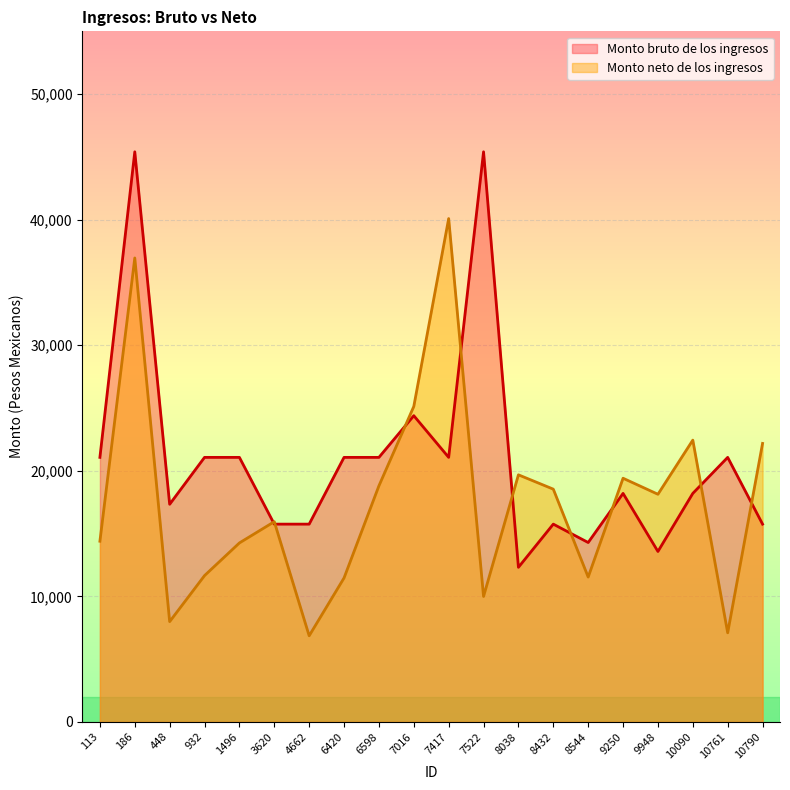

Where does the Monto neto de los ingresos series first go above 18130?

186